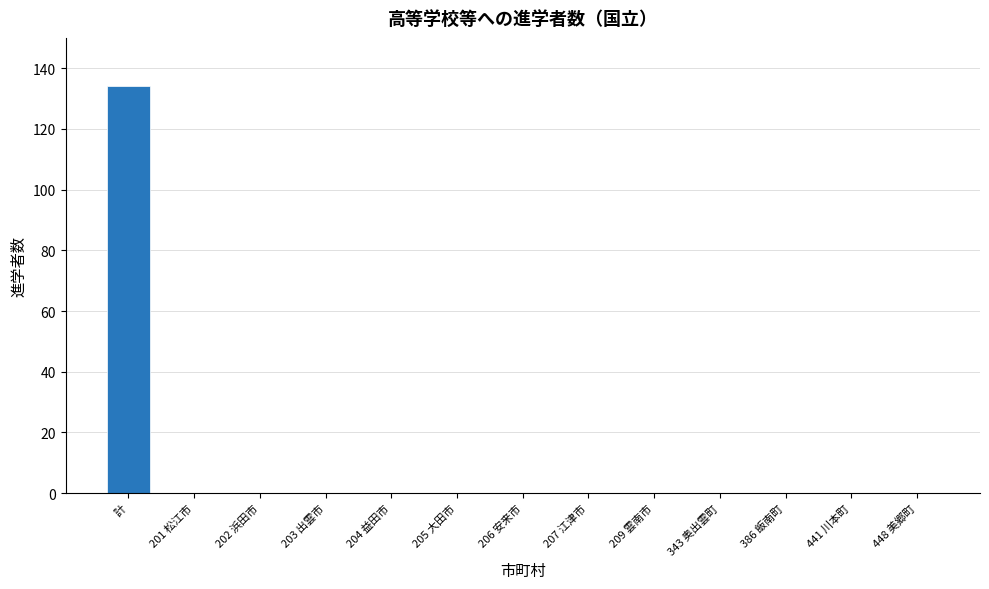

Reading left to right, what are all the values shown in this chart?

計=134	201 松江市=0	202 浜田市=0	203 出雲市=0	204 益田市=0	205 大田市=0	206 安来市=0	207 江津市=0	209 雲南市=0	343 奥出雲町=0	386 飯南町=0	441 川本町=0	448 美郷町=0